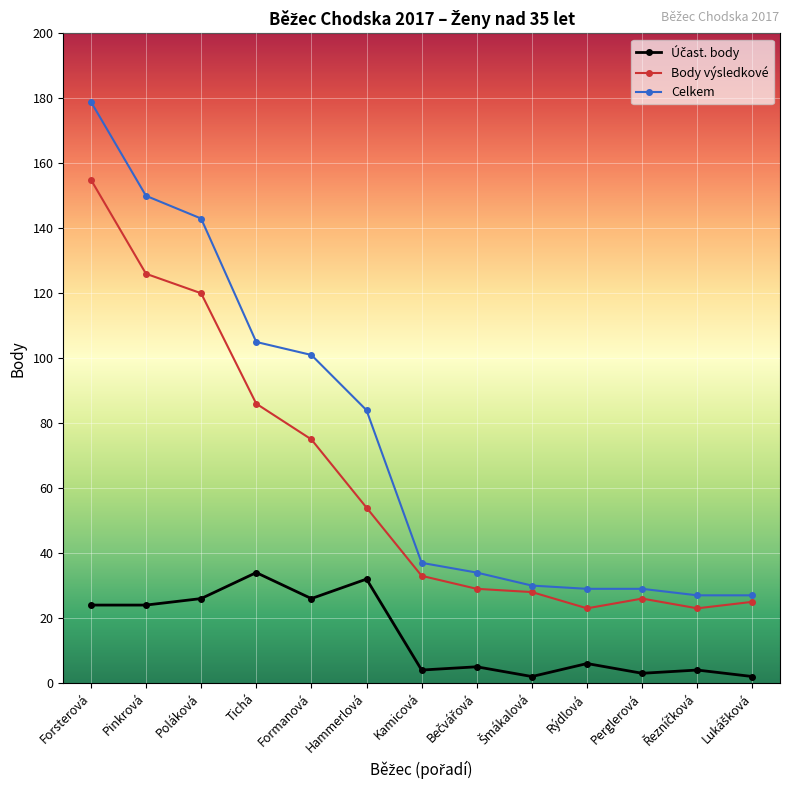

Which series has the largest total across all categories?

Celkem